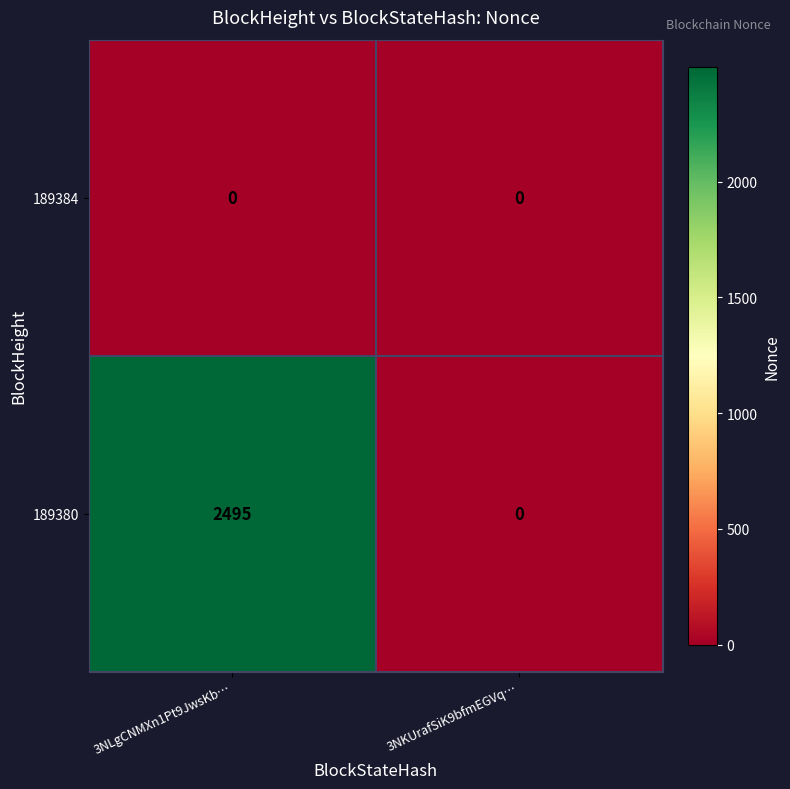

Reading right to left, list all the values displayed in this chart.

189384: 0	0
189380: 0	2495